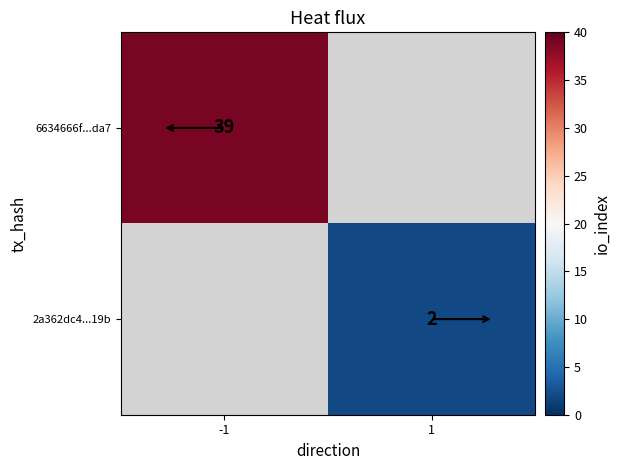

Is it true that 6634666f...da7 equals 14 at -1?

False